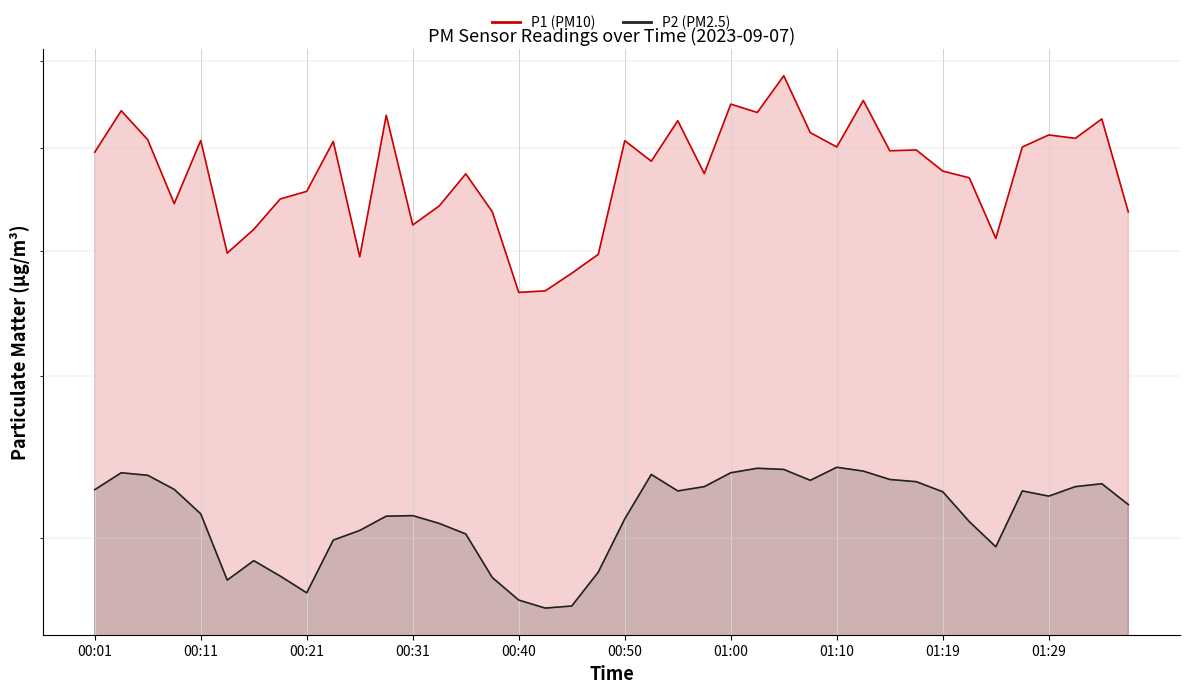

Where does the P2 series first go above 32?

00:01